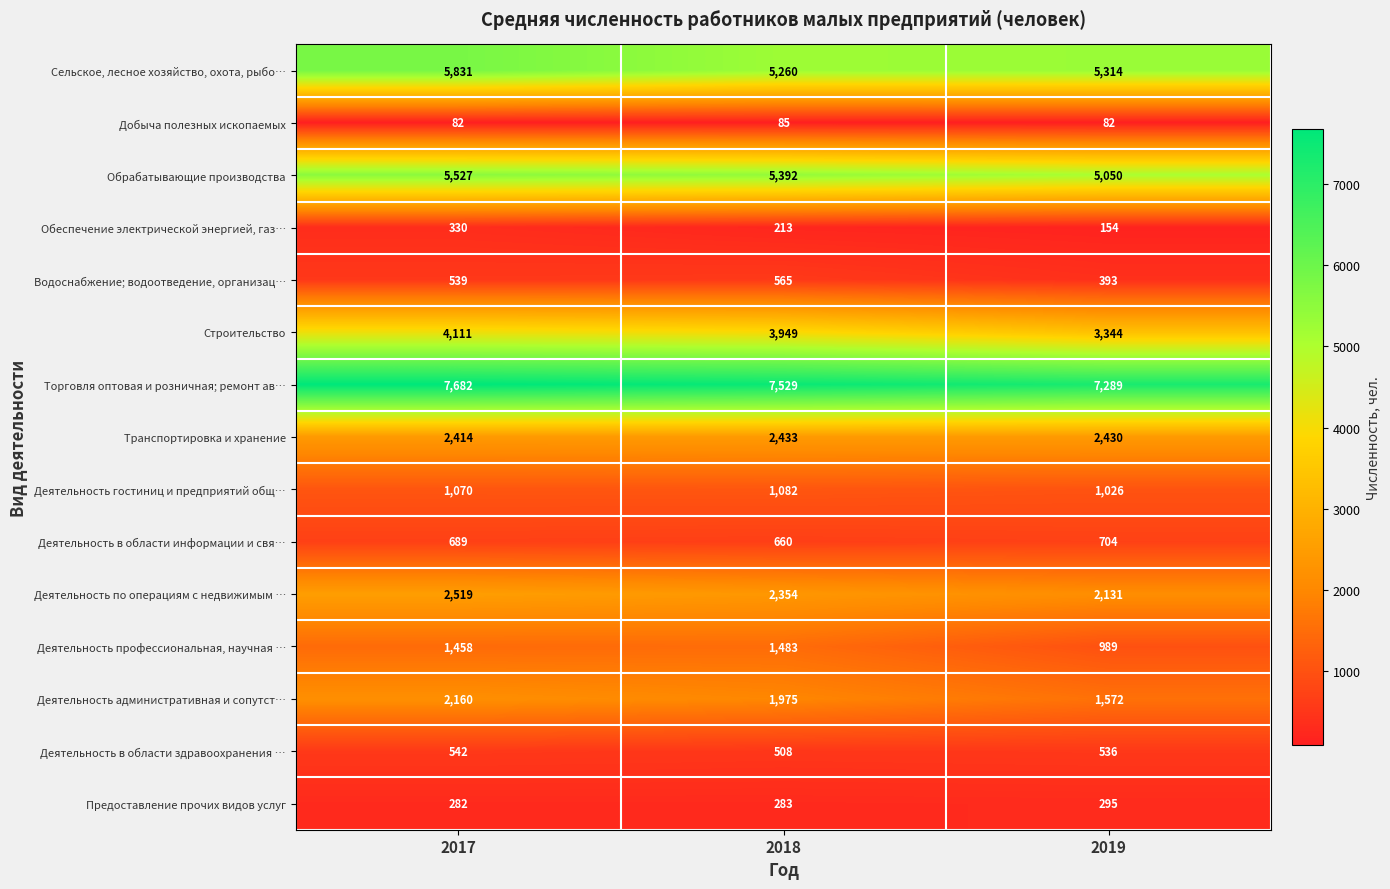

Rank the categories by Деятельность административная и сопутст… value from lowest to highest.

2019, 2018, 2017